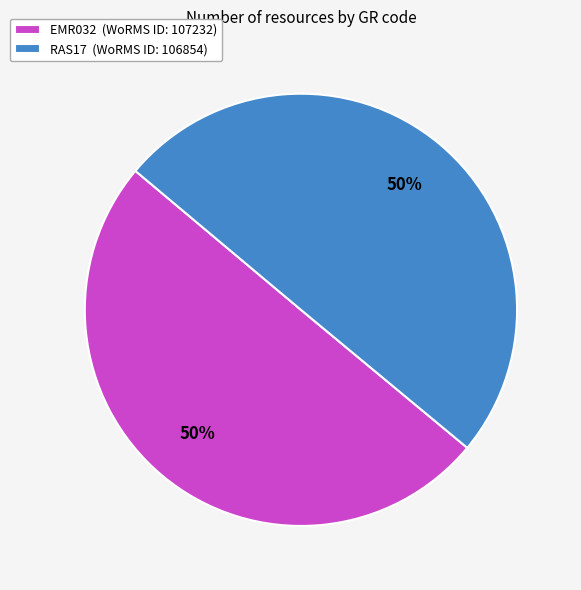

How many segments does this pie chart have?

2